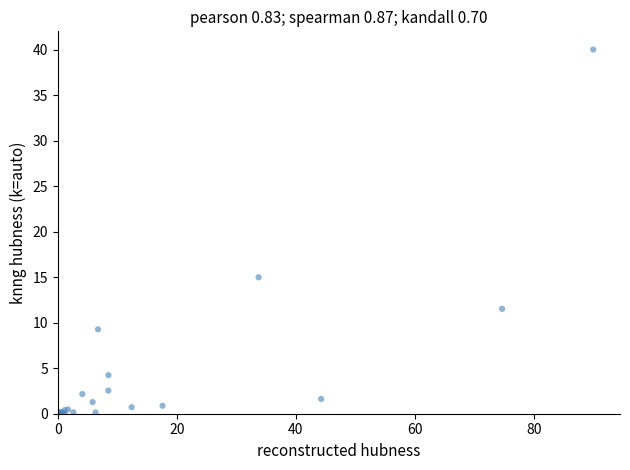

What Y value in the scatter plot is closest to 20?

15.0